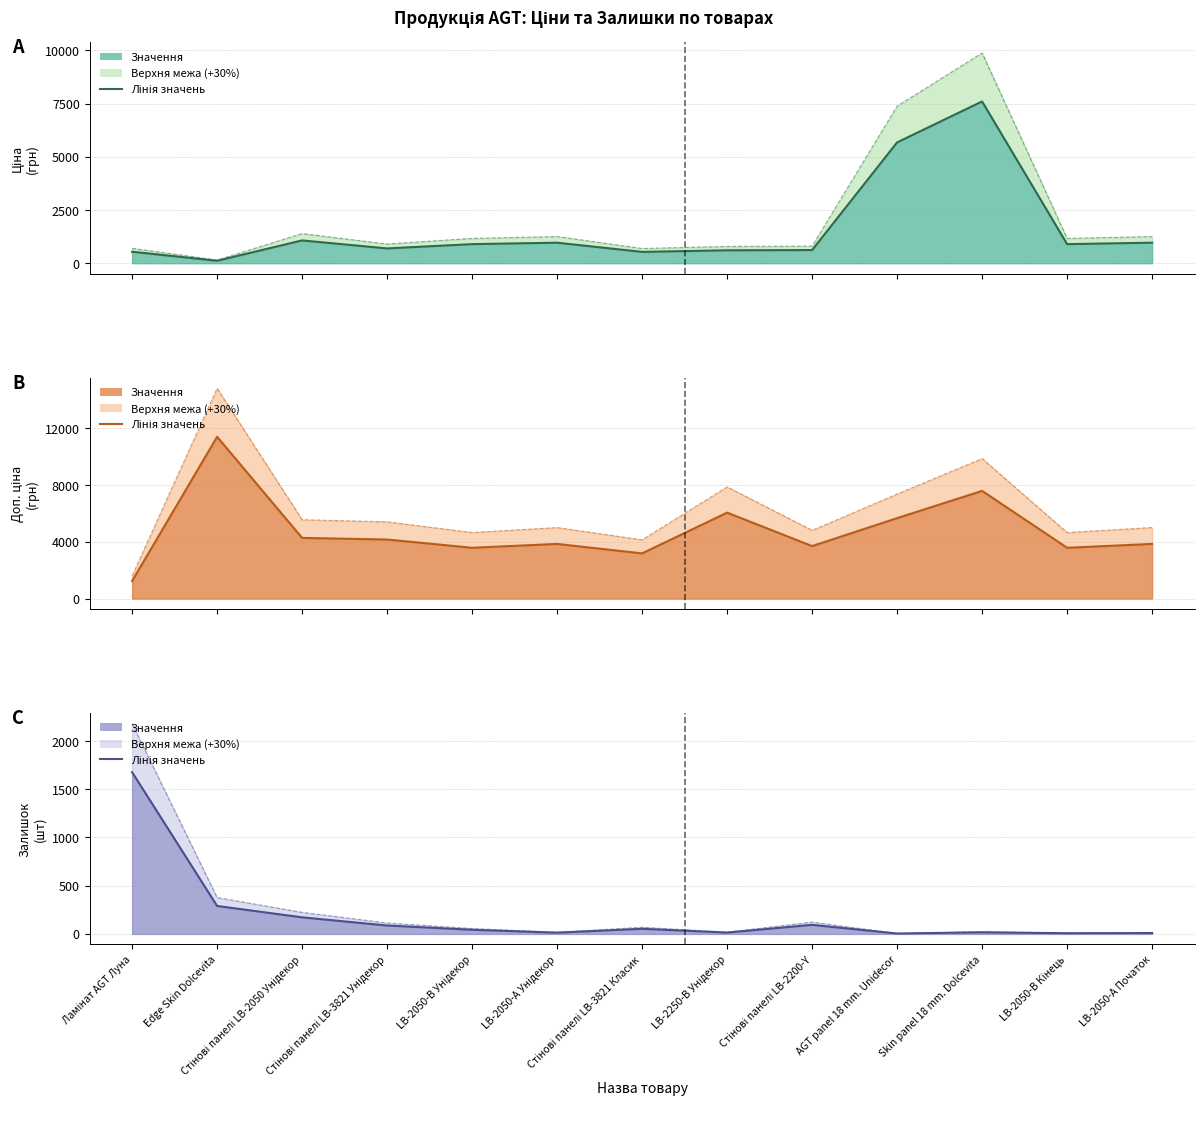

Which category has the lowest value across all series?

AGT panel 18 mm. Unidecor